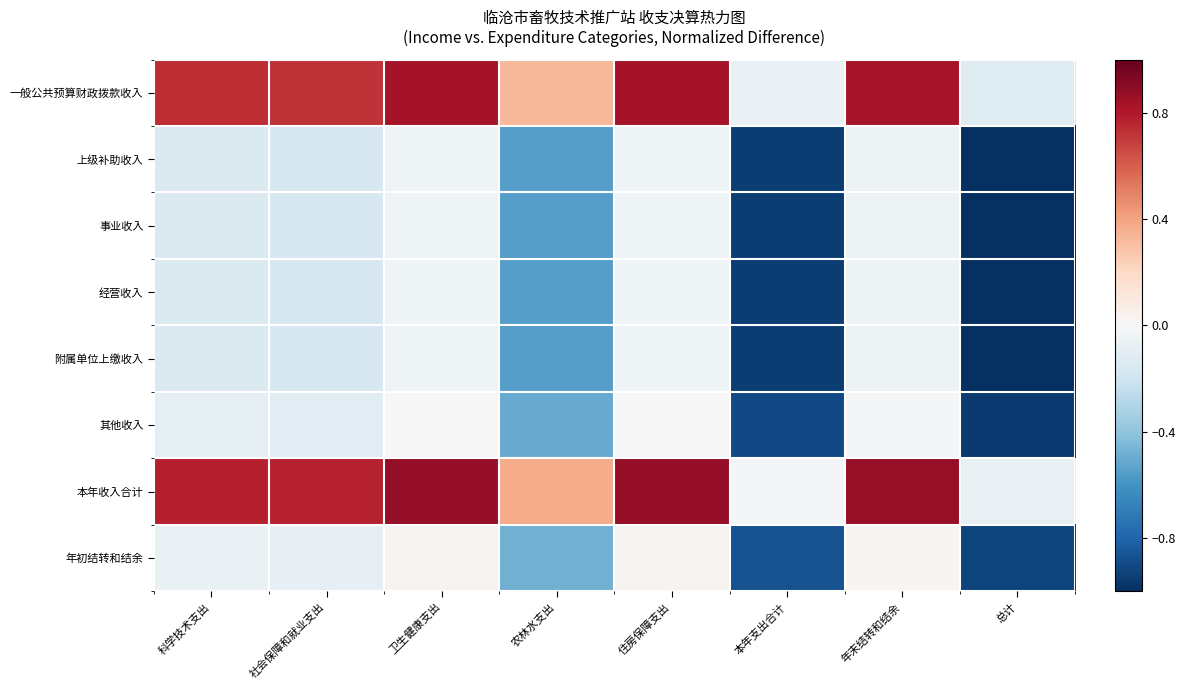

Reading left to right, transcribe all the data shown in this chart.

一般公共预算财政拨款收入: 科学技术支出=0.7	社会保障和就业支出=0.7	卫生健康支出=0.8	农林水支出=0.3	住房保障支出=0.8	本年支出合计=-0.1	年末结转和结余=0.8	总计=-0.1
上级补助收入: 科学技术支出=-0.1	社会保障和就业支出=-0.2	卫生健康支出=-0.0	农林水支出=-0.6	住房保障支出=-0.0	本年支出合计=-0.9	年末结转和结余=-0.1	总计=-1.0
事业收入: 科学技术支出=-0.1	社会保障和就业支出=-0.2	卫生健康支出=-0.0	农林水支出=-0.6	住房保障支出=-0.0	本年支出合计=-0.9	年末结转和结余=-0.1	总计=-1.0
经营收入: 科学技术支出=-0.1	社会保障和就业支出=-0.2	卫生健康支出=-0.0	农林水支出=-0.6	住房保障支出=-0.0	本年支出合计=-0.9	年末结转和结余=-0.1	总计=-1.0
附属单位上缴收入: 科学技术支出=-0.1	社会保障和就业支出=-0.2	卫生健康支出=-0.0	农林水支出=-0.6	住房保障支出=-0.0	本年支出合计=-0.9	年末结转和结余=-0.1	总计=-1.0
其他收入: 科学技术支出=-0.1	社会保障和就业支出=-0.1	卫生健康支出=-0.0	农林水支出=-0.5	住房保障支出=0.0	本年支出合计=-0.9	年末结转和结余=-0.0	总计=-1.0
本年收入合计: 科学技术支出=0.8	社会保障和就业支出=0.8	卫生健康支出=0.9	农林水支出=0.4	住房保障支出=0.9	本年支出合计=-0.0	年末结转和结余=0.9	总计=-0.1
年初结转和结余: 科学技术支出=-0.1	社会保障和就业支出=-0.1	卫生健康支出=0.0	农林水支出=-0.5	住房保障支出=0.0	本年支出合计=-0.9	年末结转和结余=0.0	总计=-0.9